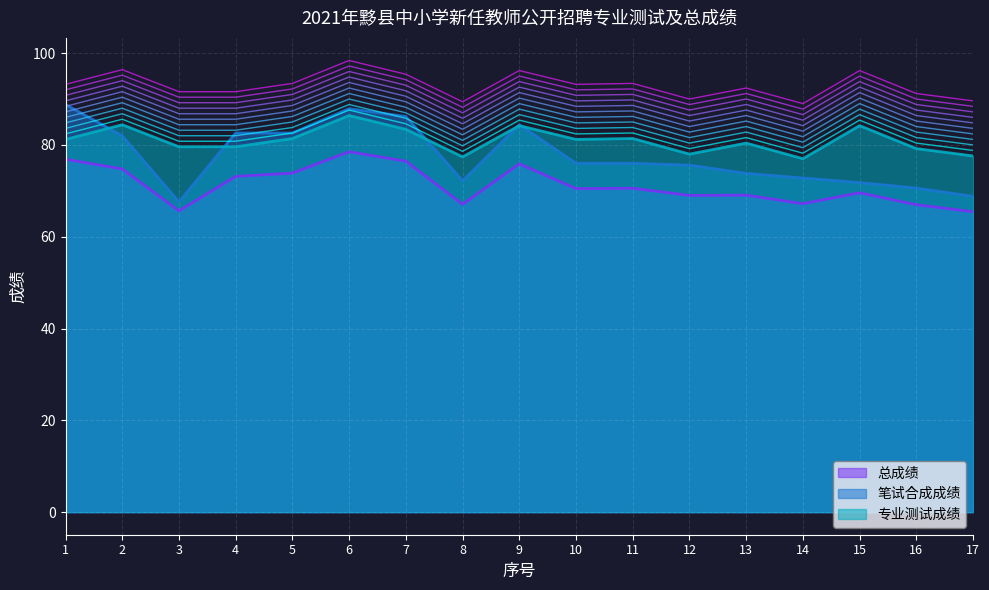

Reading left to right, list all the values displayed in this chart.

笔试合成成绩: 1=88.8	2=82.0	3=67.6	4=82.6	5=82.6	6=87.9	7=86.2	8=72.2	9=84.4	10=76.0	11=76.0	12=75.6	13=73.8	14=72.8	15=71.8	16=70.6	17=68.8
专业测试成绩: 1=81.2	2=84.4	3=79.6	4=79.6	5=81.4	6=86.4	7=83.4	8=77.4	9=84.2	10=81.2	11=81.4	12=78.0	13=80.4	14=77.0	15=84.2	16=79.2	17=77.6
总成绩: 1=76.9	2=74.8	3=65.6	4=73.1	5=73.9	6=78.5	7=76.5	8=67.1	9=75.9	10=70.5	11=70.6	12=69.0	13=69.1	14=67.2	15=69.6	16=67.0	17=65.4